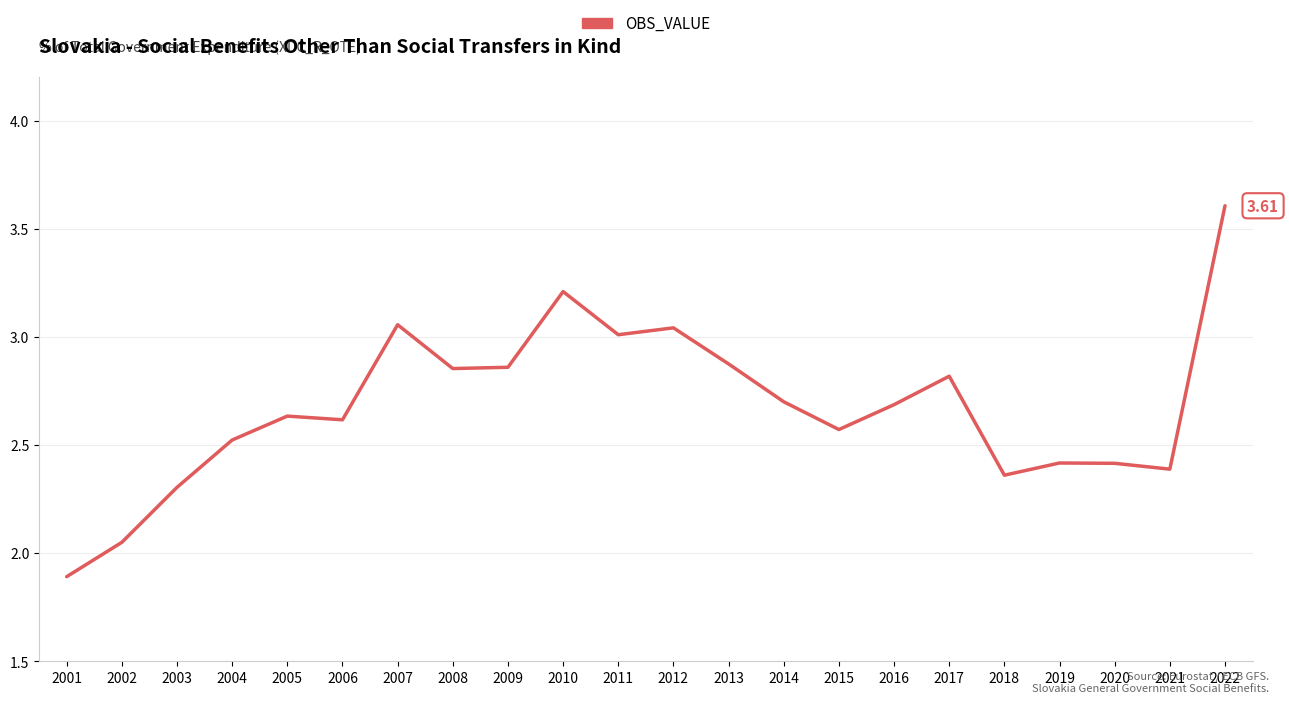

Count the number of categories in the chart.

22